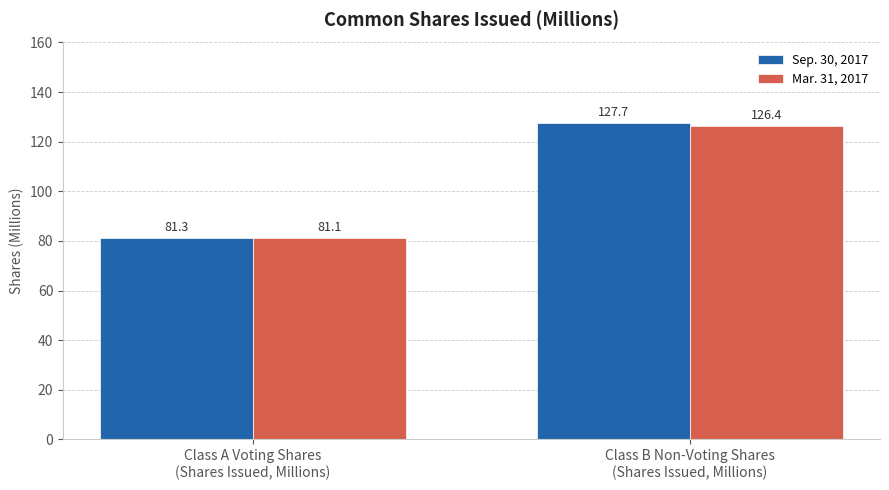

Rank the categories by Sep. 30, 2017 value from highest to lowest.

Class B Non-Voting Shares
(Shares Issued, Millions), Class A Voting Shares
(Shares Issued, Millions)